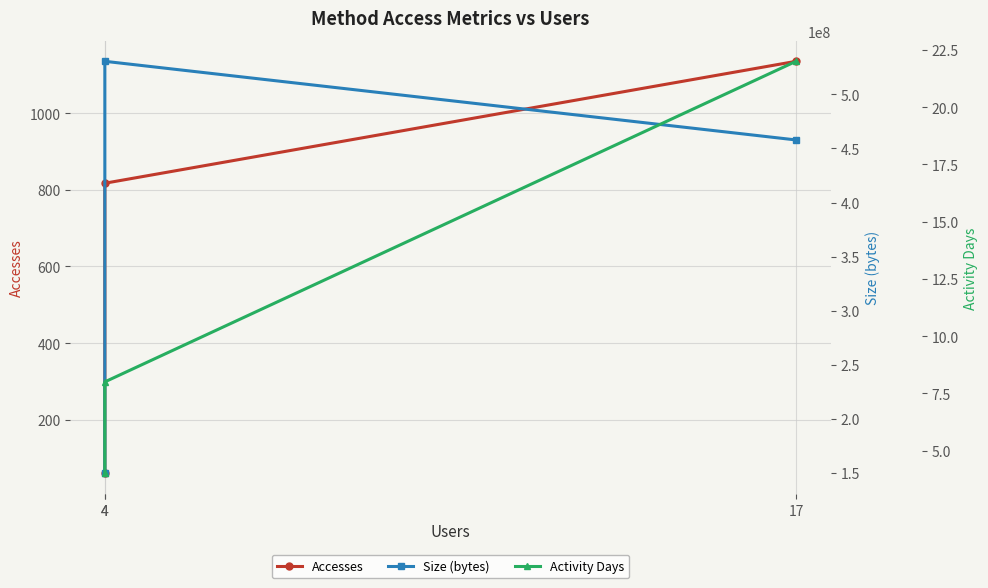

Reading left to right, what are all the values shown in this chart?

Accesses: 17=1135	4=817	4=60
Size (bytes): 17=457894055	4=530603802	4=149510786
Activity Days: 17=22	4=8	4=4